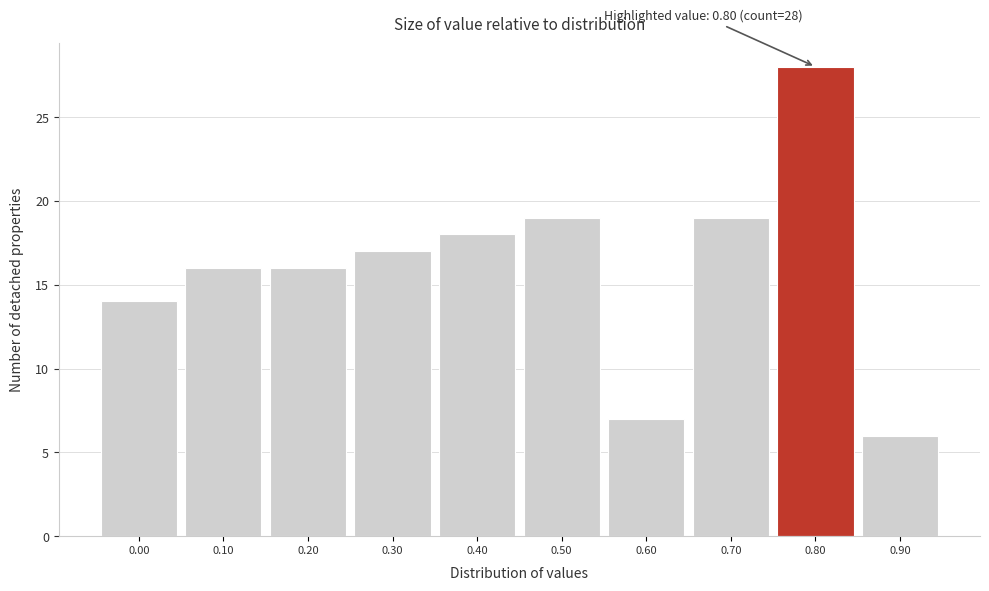

Which range on the x-axis has the tallest bar?

0.75 to 0.85